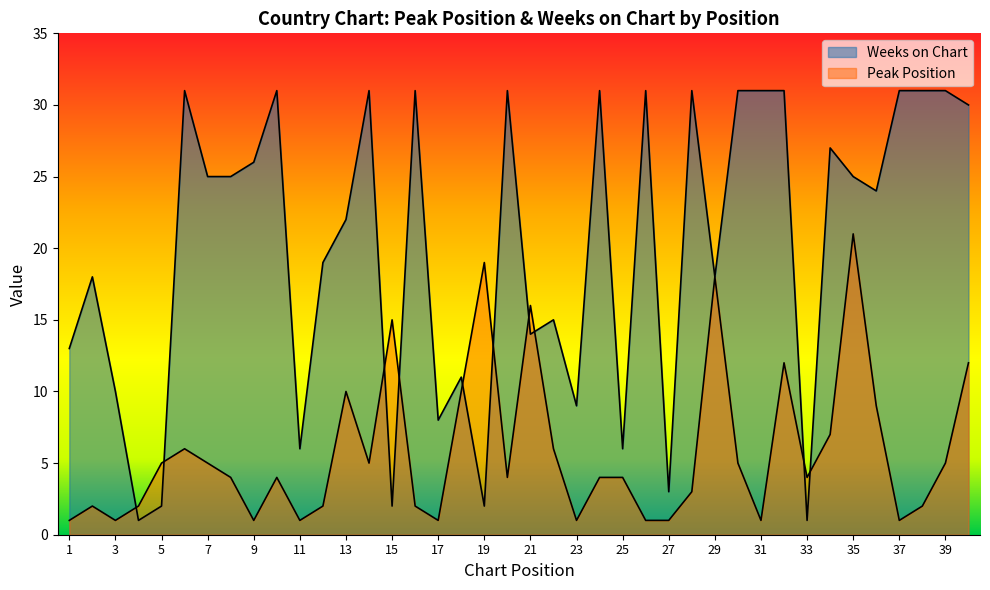

Reading left to right, list all the values displayed in this chart.

Peak Position: 1=1	2=2	3=1	4=2	5=5	6=6	7=5	8=4	9=1	10=4	11=1	12=2	13=10	14=5	15=15	16=2	17=1	18=10	19=19	20=4	21=16	22=6	23=1	24=4	25=4	26=1	27=1	28=3	29=18	30=5	31=1	32=12	33=4	34=7	35=21	36=9	37=1	38=2	39=5	40=12
Weeks on Chart: 1=13	2=18	3=10	4=1	5=2	6=31	7=25	8=25	9=26	10=31	11=6	12=19	13=22	14=31	15=2	16=31	17=8	18=11	19=2	20=31	21=14	22=15	23=9	24=31	25=6	26=31	27=3	28=31	29=18	30=31	31=31	32=31	33=1	34=27	35=25	36=24	37=31	38=31	39=31	40=30